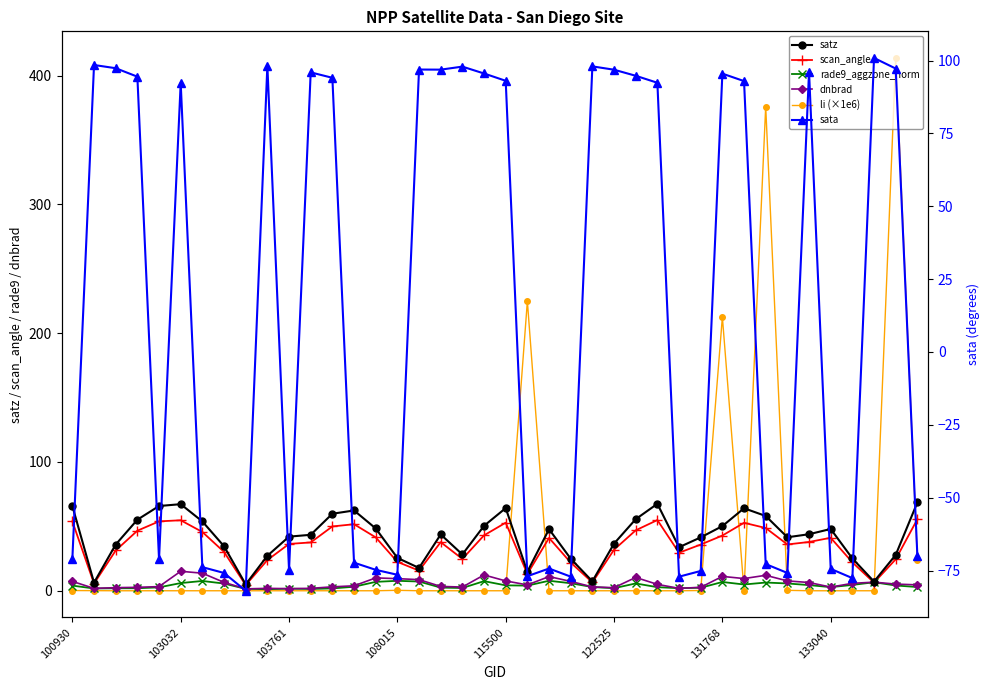

What is the difference between the highest and lowest values at 131768?

205.8